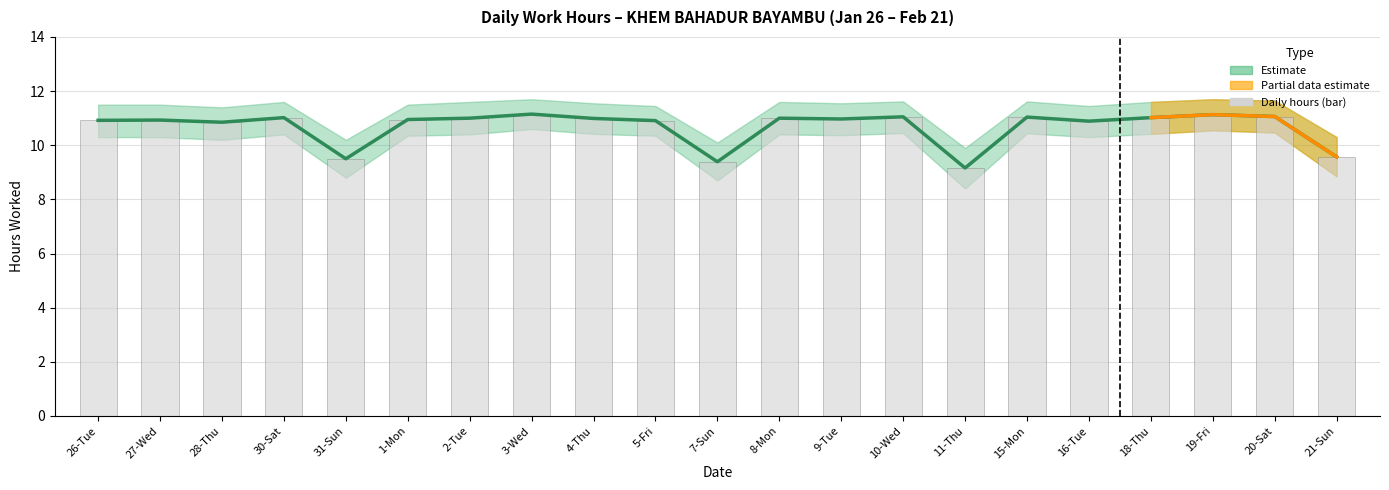

Rank the categories by Low (hours worked) value from lowest to highest.

11-Thu, 7-Sun, 31-Sun, 21-Sun, 28-Thu, 16-Tue, 5-Fri, 26-Tue, 27-Wed, 1-Mon, 9-Tue, 4-Thu, 2-Tue, 8-Mon, 30-Sat, 18-Thu, 15-Mon, 10-Wed, 20-Sat, 19-Fri, 3-Wed